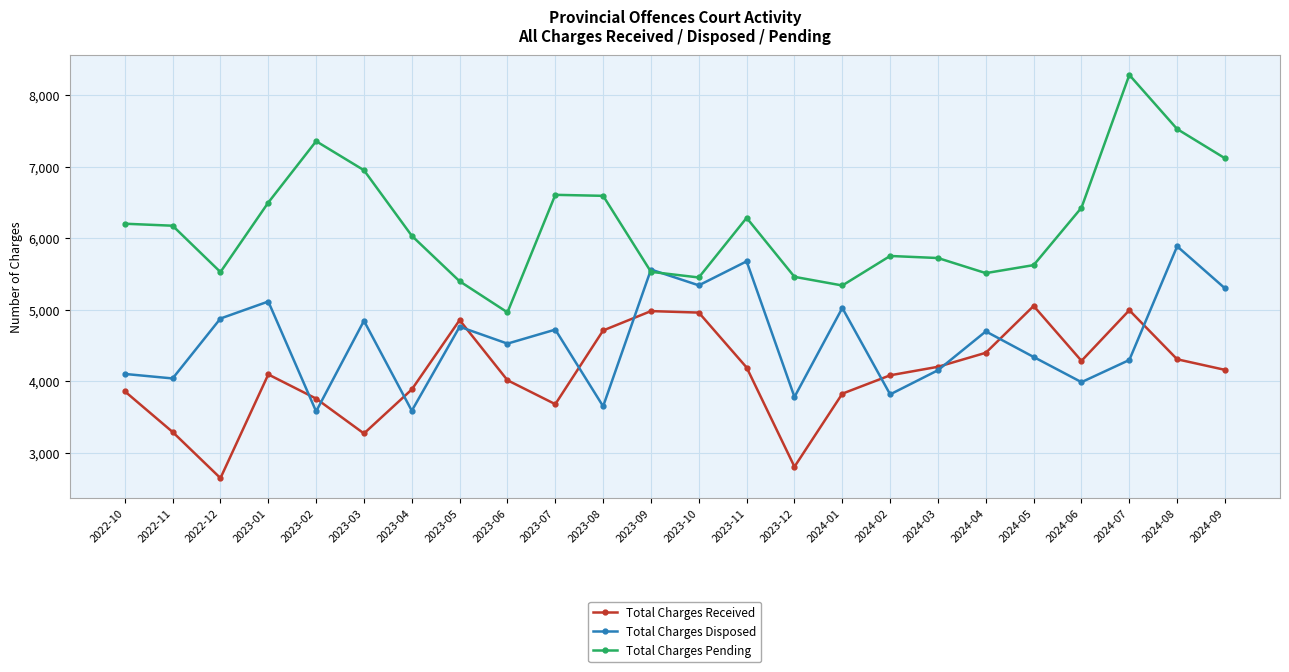

Where is the first local maximum for Total Charges Disposed?

2023-01